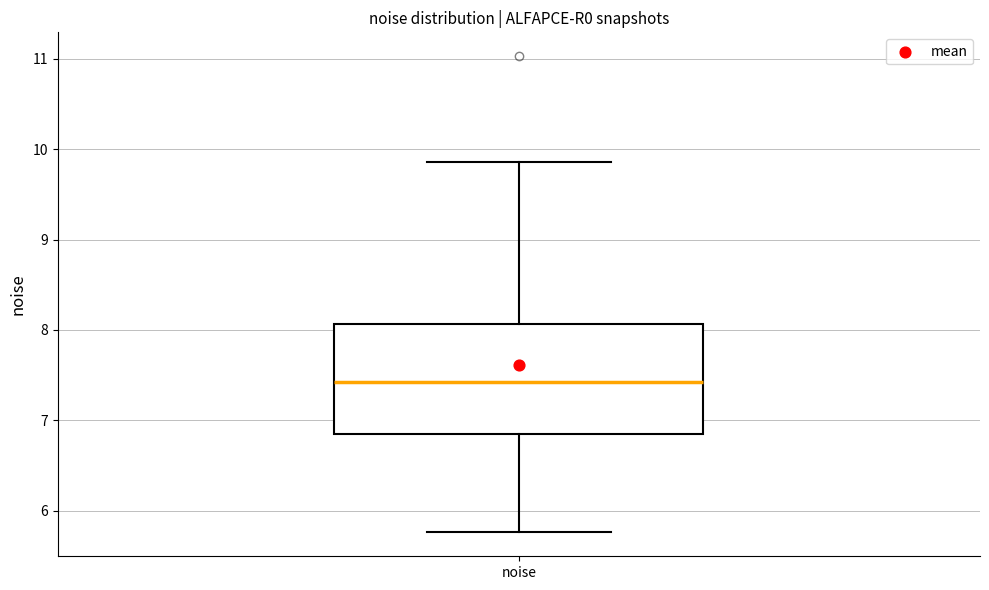

Transcribe this box plot: give where the median line is, the range the box spans, and where the two whiskers end, as read against the y-axis. The values are not printed on the chart, so give them approximately, as read against the axis.

median 7.4, box 6.8 to 8.1, whiskers 5.8 to 9.9